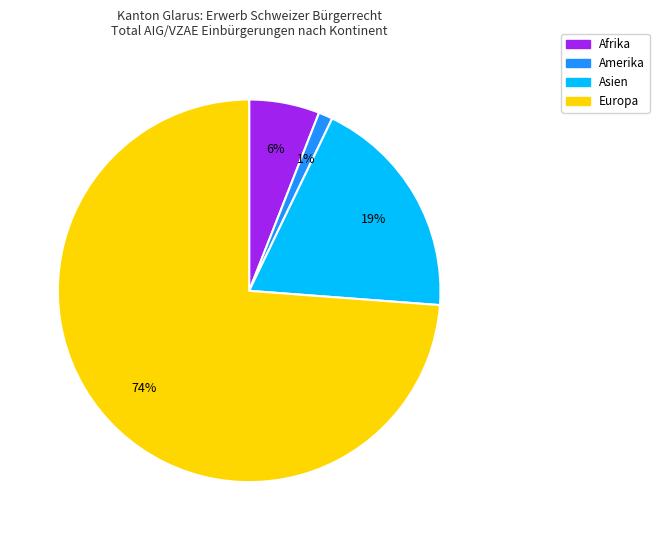

Combined, do Amerika and Europa account for over 50%?

Yes